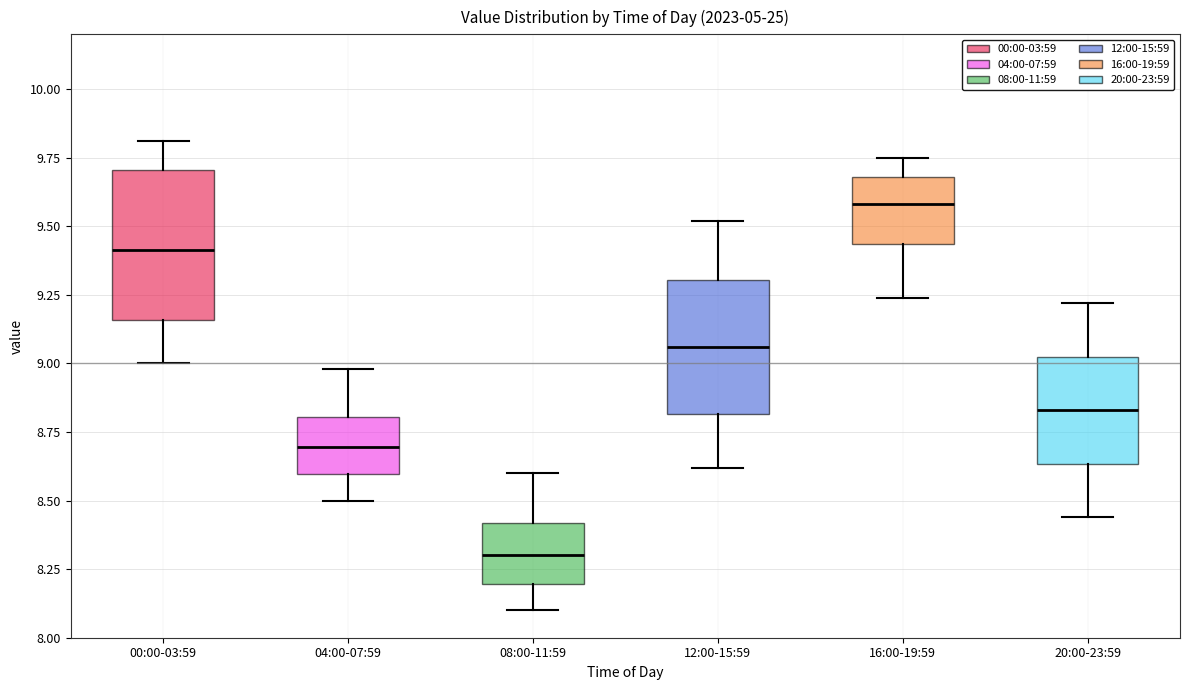

Where does the upper whisker of the box for 04:00-07:59 end on the y-axis? The values are not printed on the chart, so give them approximately, as read against the axis.

9.00